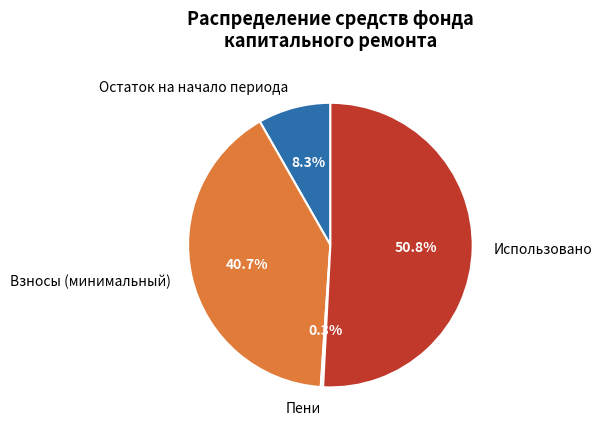

What is the largest slice in the pie chart?

Использовано